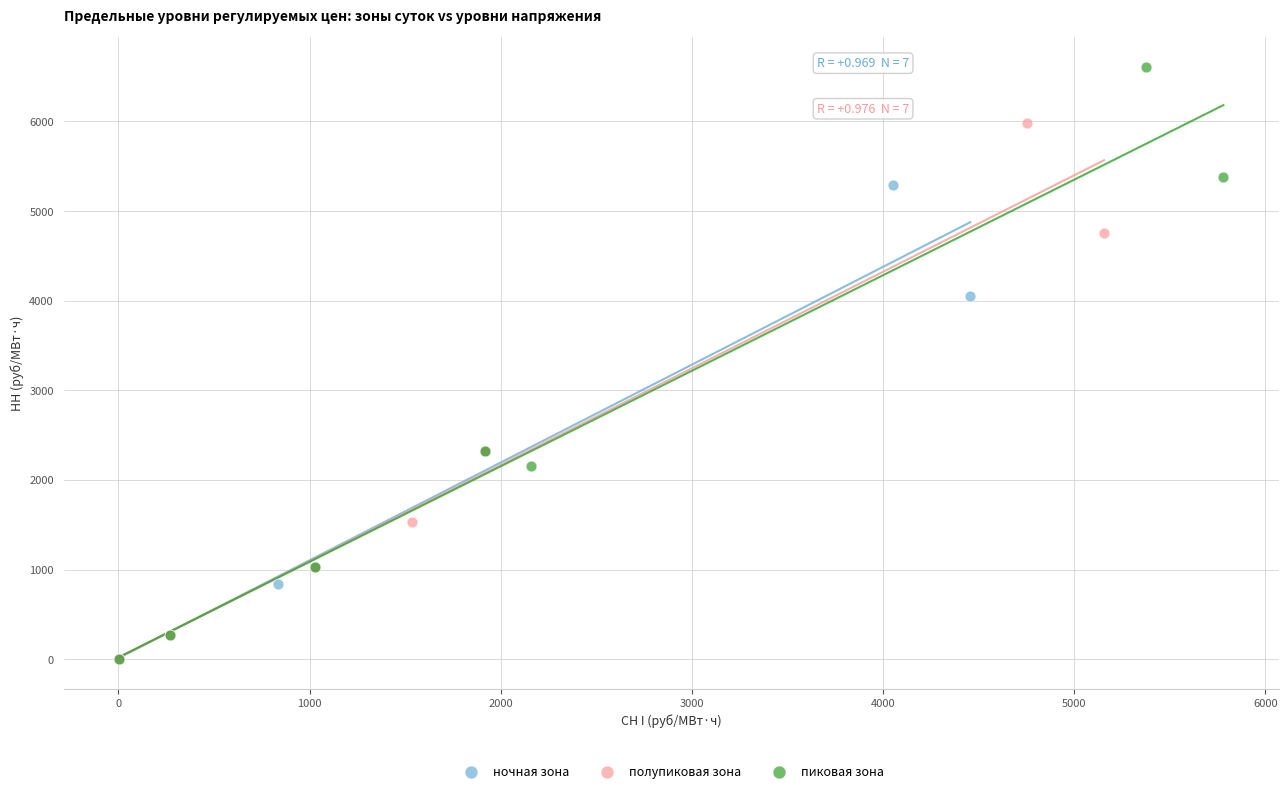

Which series has the widest spread of Y values?

пиковая зона